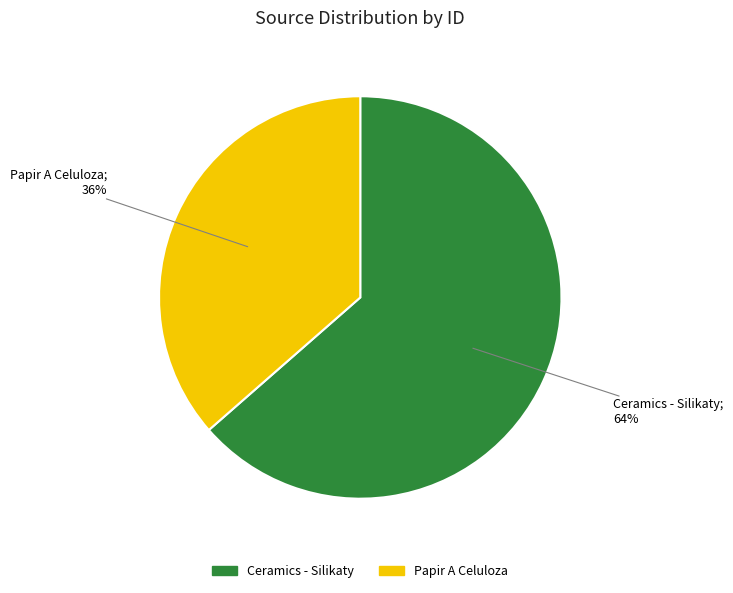

What percentage is the Papir A Celuloza slice, to the nearest percent?

36%